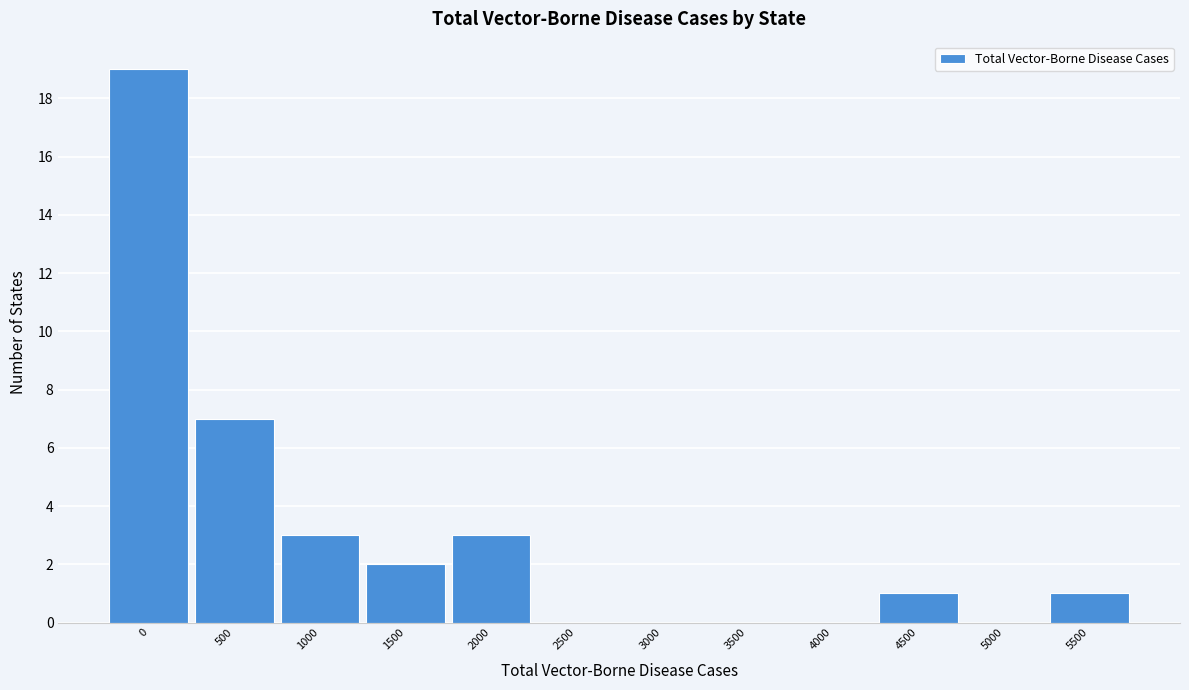

Reading left to right, extract all data points from this chart.

0=19	500=7	1000=3	1500=2	2000=3	2500=0	3000=0	3500=0	4000=0	4500=1	5000=0	5500=1